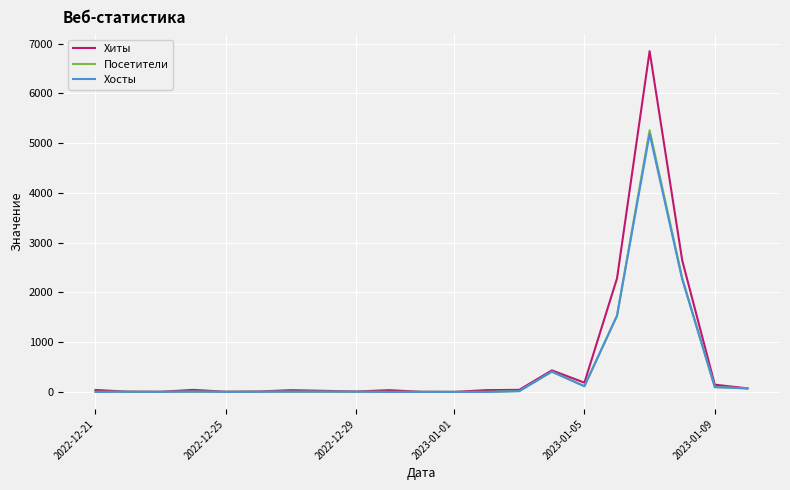

What is the maximum value shown in the chart?

6851